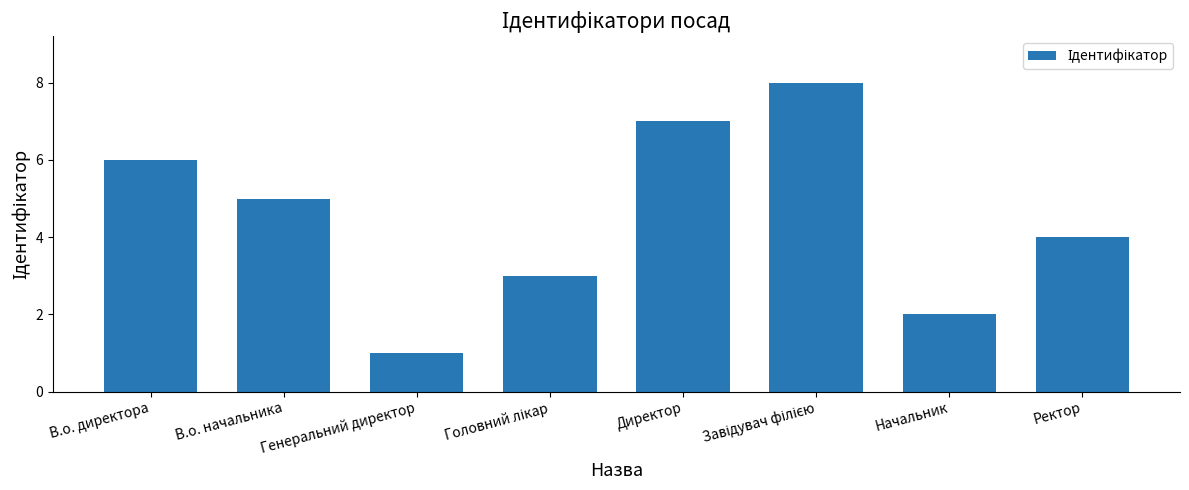

What is the sum of all values?

36